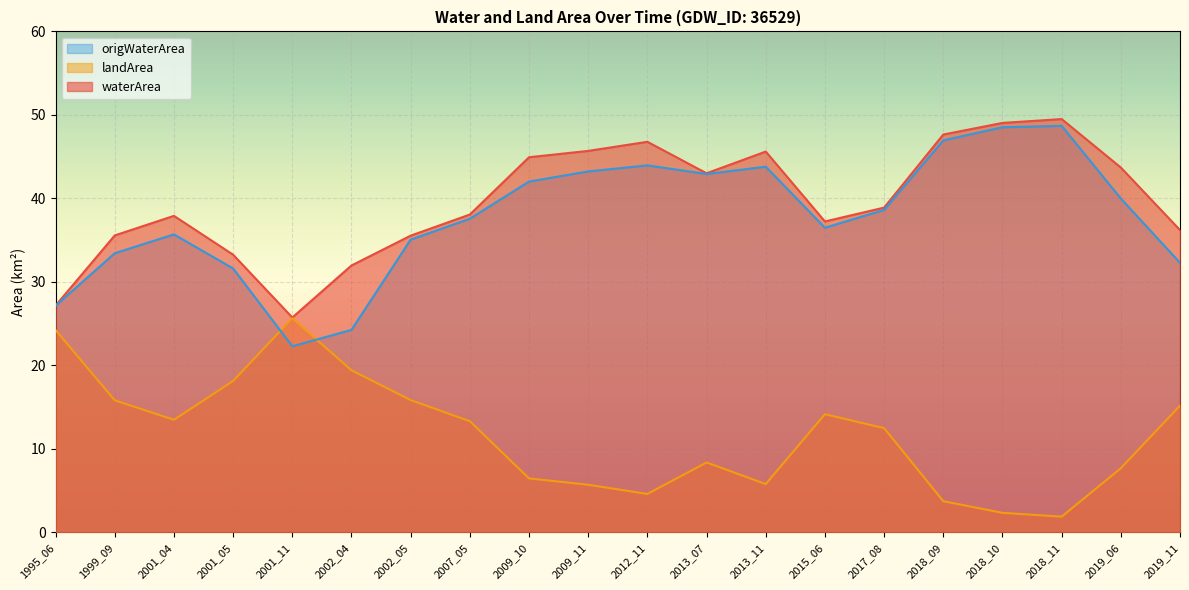

What is the difference between the origWaterArea values at 2001_05 and 2007_05?

6.0